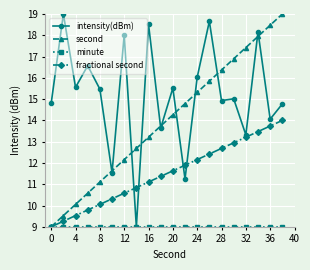

True or false: second has more than 1 interior local peaks.

False